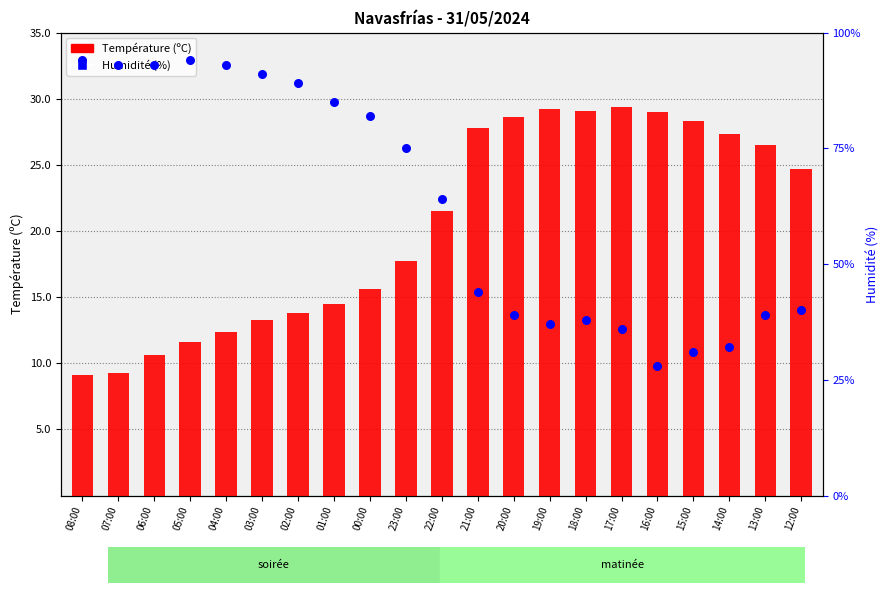

What is the total value across all series at 13:00?

65.5